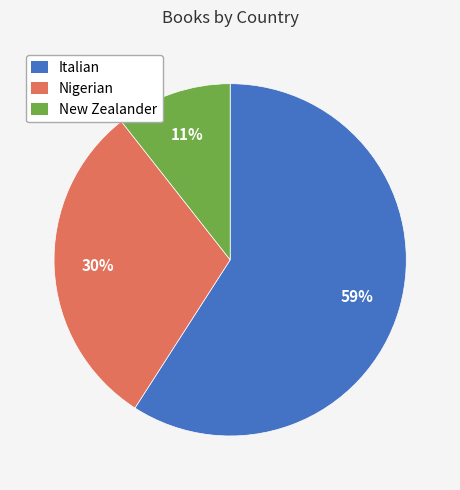

Which has a higher value, Nigerian or Italian?

Italian